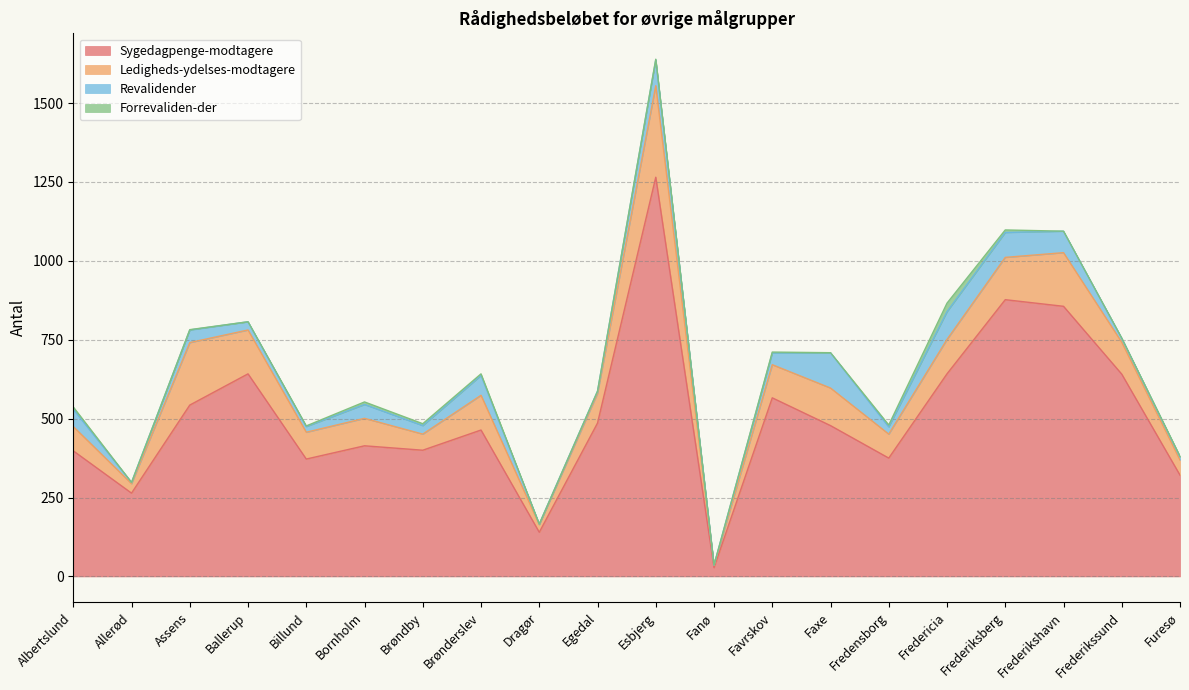

At how many categories does at least one series exceed 1156?

1